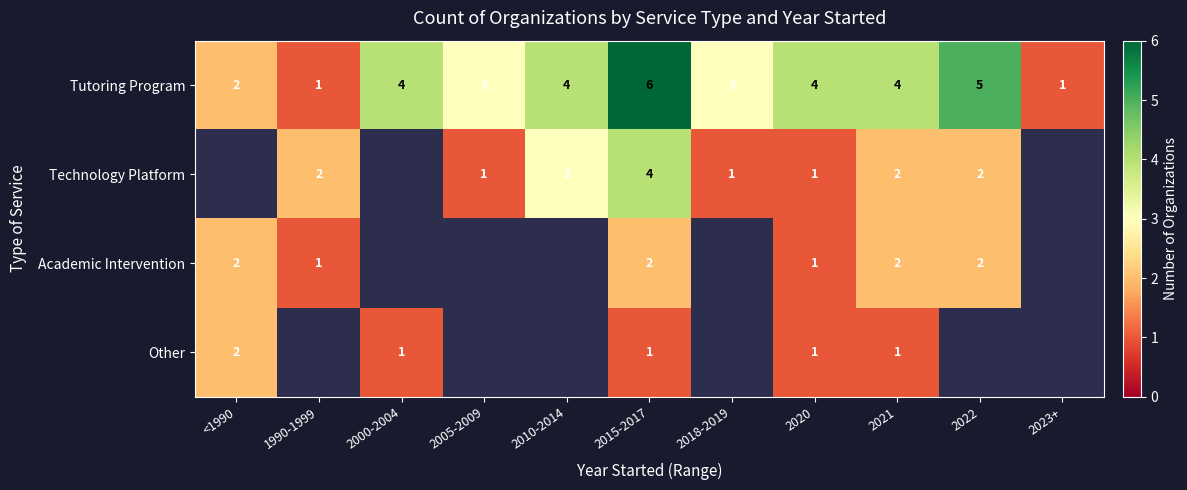

Is the value of Technology Platform at 2018-2019 greater than the value of Other at <1990?

No